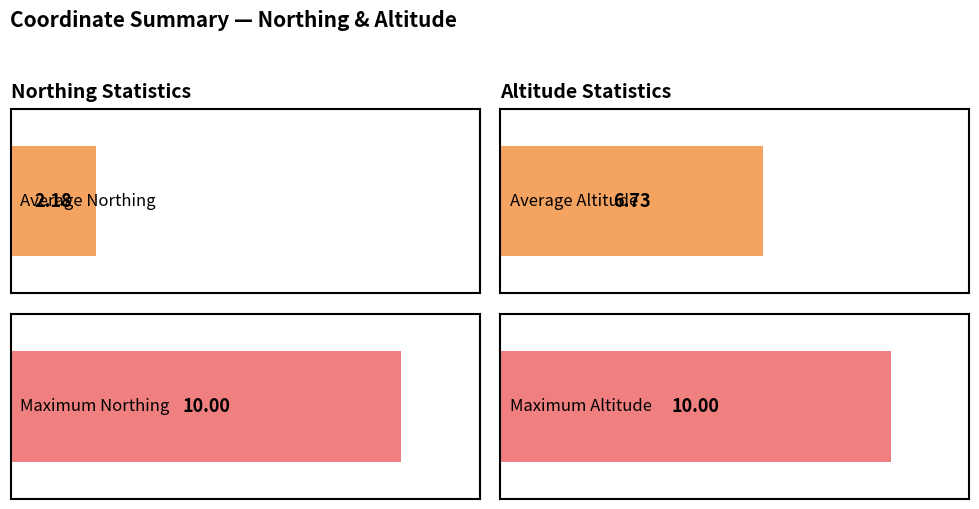

Which series has the largest range (max minus min)?

Altitude